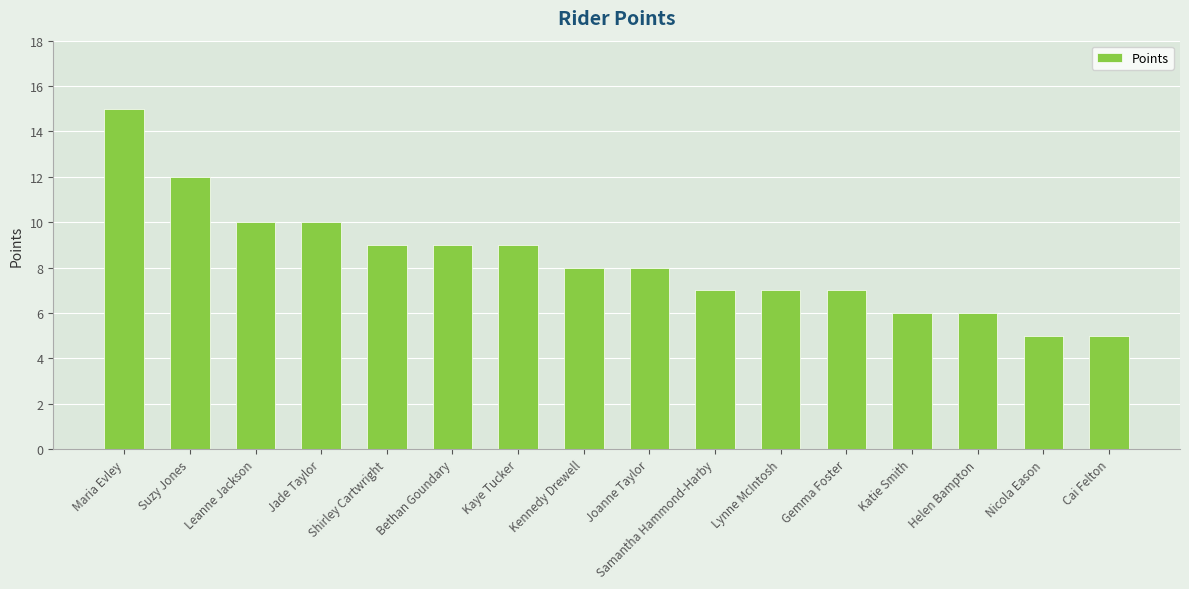

The value at Maria Evley is 21. True or false?

False